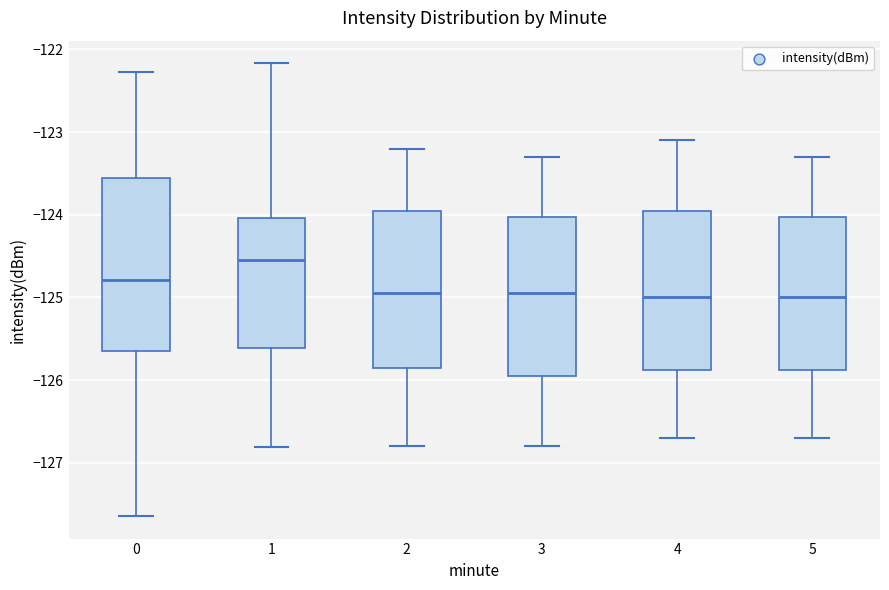

Comparing the boxes themselves (not the whiskers), which one is the tallest?

0